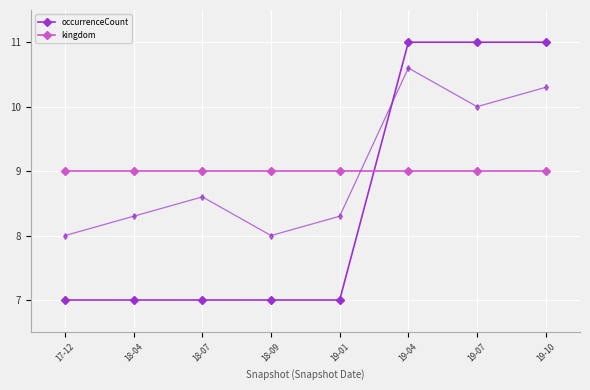

What is the label of the 2nd point from the right?

19-07